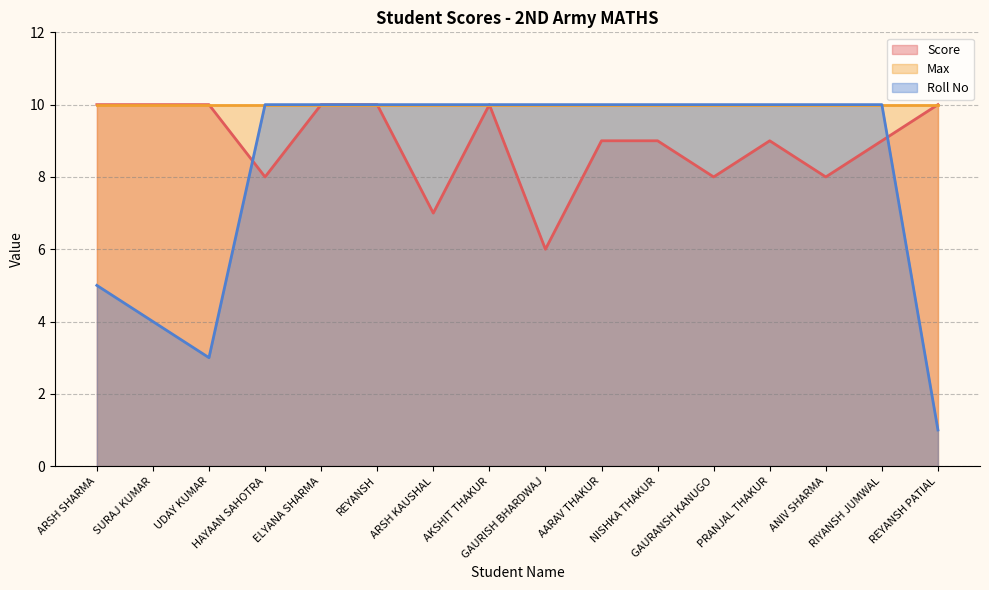

Between which two adjacent categories do Score and Roll No first intersect?

UDAY KUMAR and HAYAAN SAHOTRA